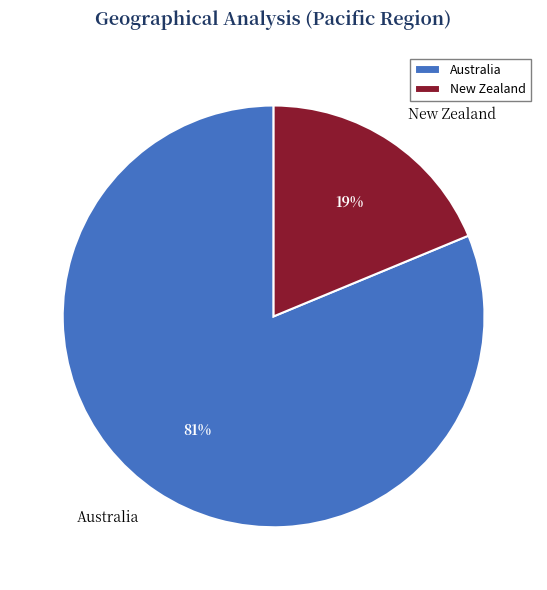

Is there a majority slice in this chart?

Yes